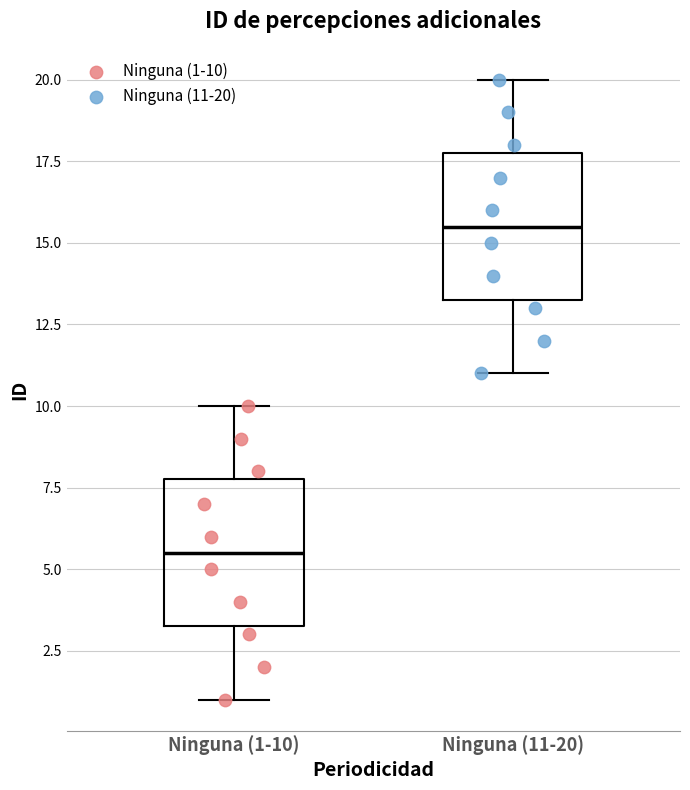

Reading left to right, read every box against the y-axis: the position of its median line, the range the box covers, and the ends of its whiskers. The values are not printed on the chart, so give them approximately, as read against the axis.

Ninguna (1-10): median 5.5, box 3.5 to 8.0, whiskers 1.0 to 10.0
Ninguna (11-20): median 15.5, box 13.5 to 18.0, whiskers 11.0 to 20.0